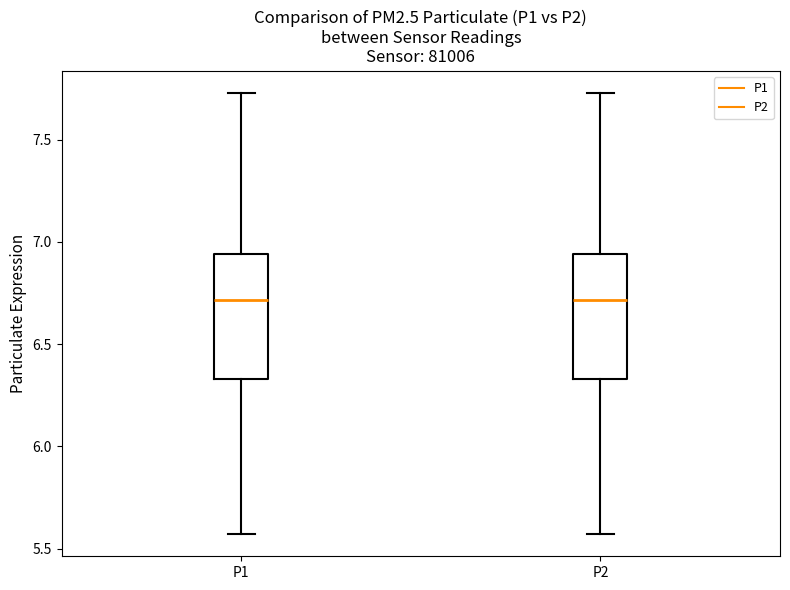

Reading left to right, transcribe this box plot: for each box, give where its median line is, the range the box spans, and where its two whiskers end, as read against the y-axis. The values are not printed on the chart, so give them approximately, as read against the axis.

P1: median 6.70, box 6.35 to 6.95, whiskers 5.55 to 7.75
P2: median 6.70, box 6.35 to 6.95, whiskers 5.55 to 7.75